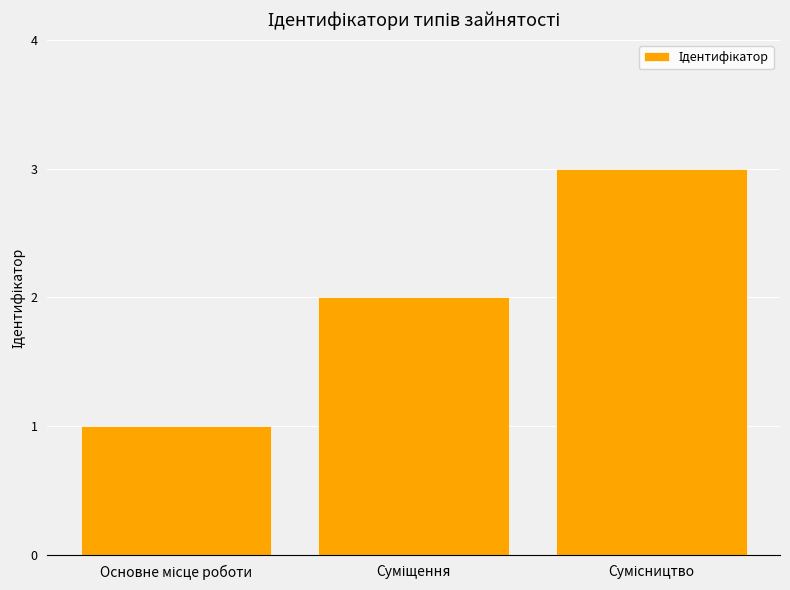

What is the sum of all values?

6